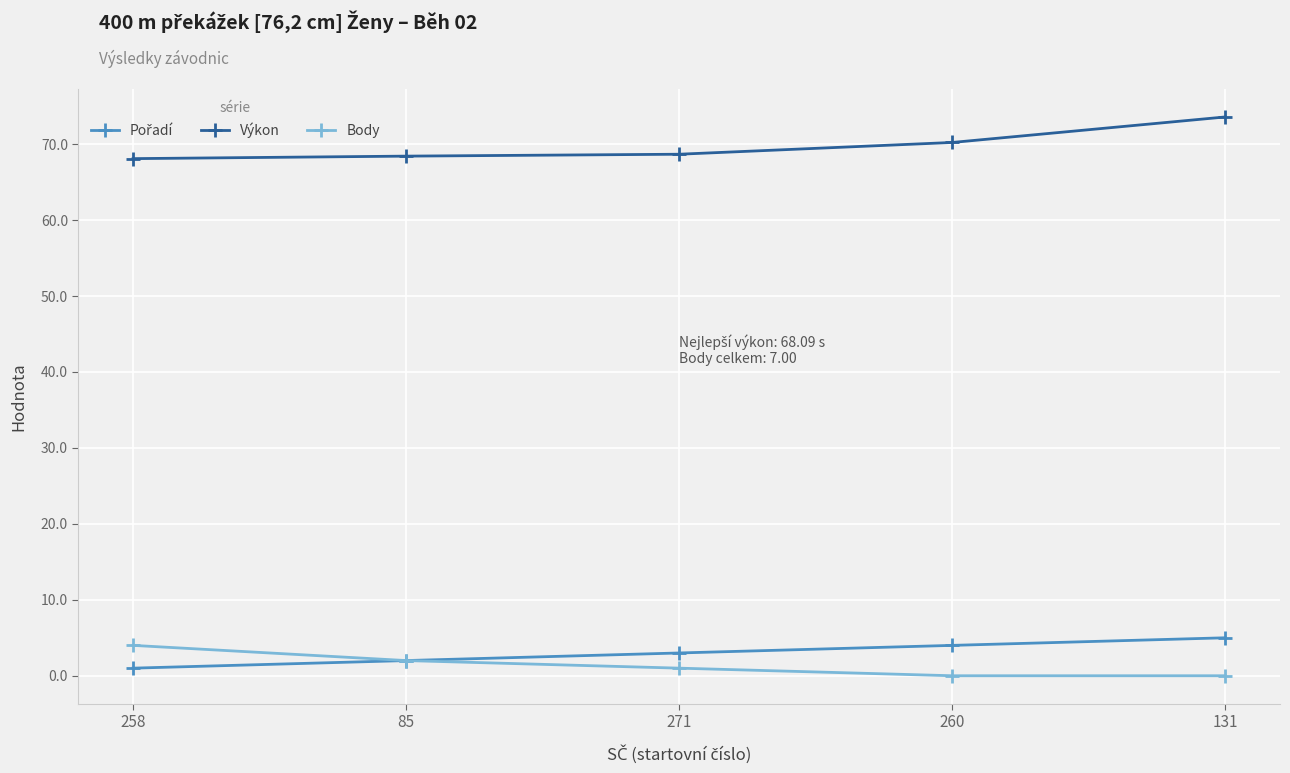

What is the total value across all series at 131?

78.6